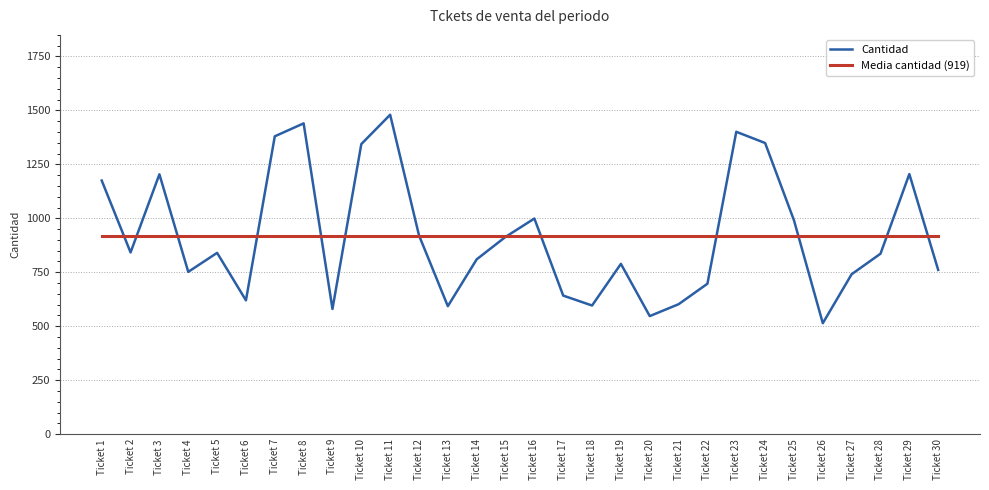

List the series in order of their peak value, lowest first.

Media cantidad (919), Cantidad